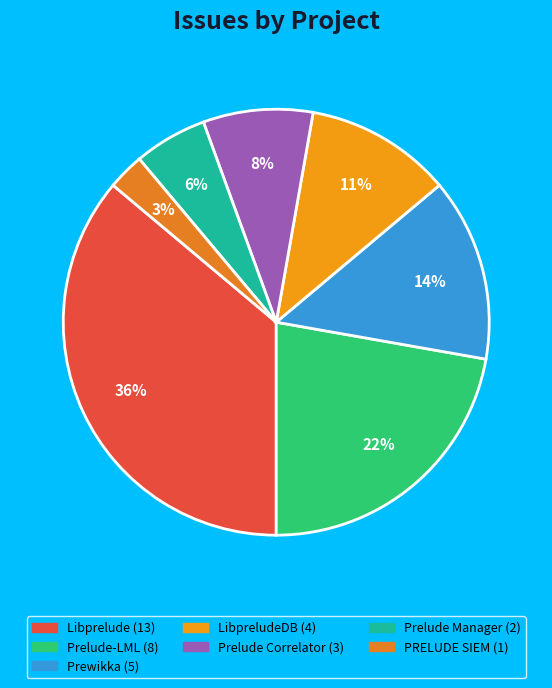

How many segments does this pie chart have?

7